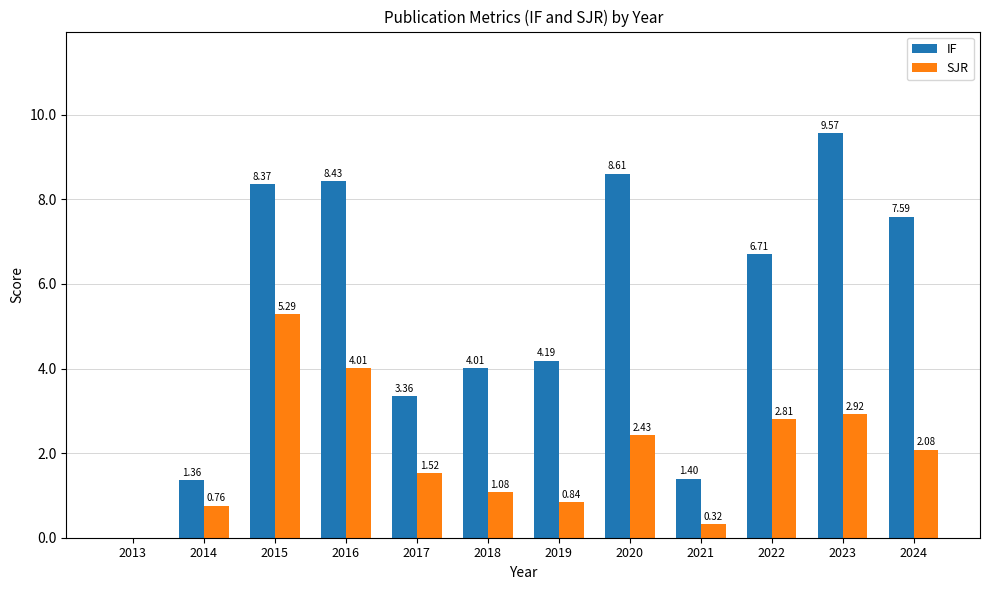

Between 2019 and 2021, which series saw the biggest shift?

IF